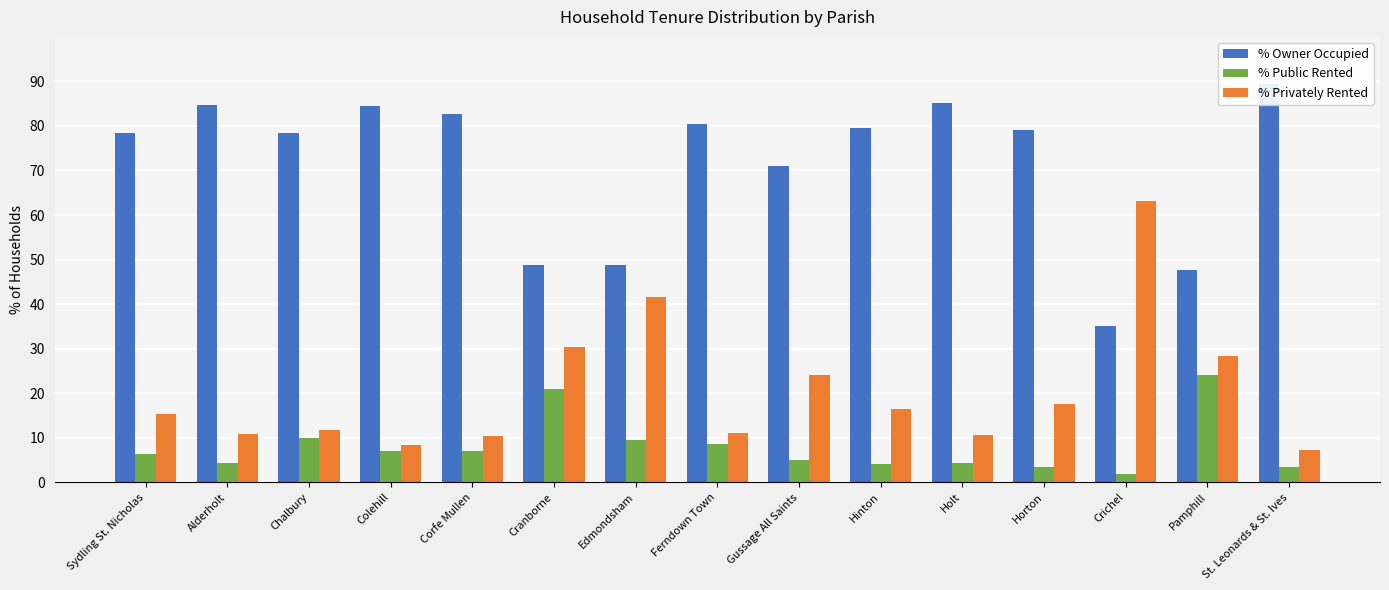

At how many categories does at least one series exceed 33?

15